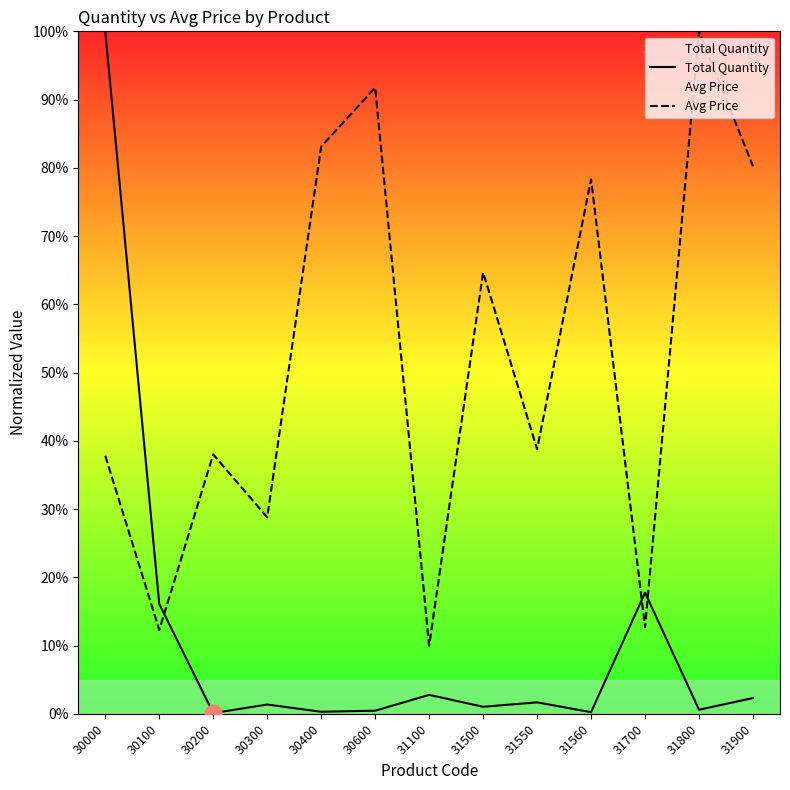

Reading left to right, list all the values displayed in this chart.

Total Quantity: 100.0	16.1	0.1	1.4	0.3	0.5	2.8	1.0	1.7	0.2	17.7	0.6	2.3
Avg Price: 37.8	12.3	38.0	28.8	83.1	91.7	10.0	64.7	38.8	78.3	12.7	100.0	80.2